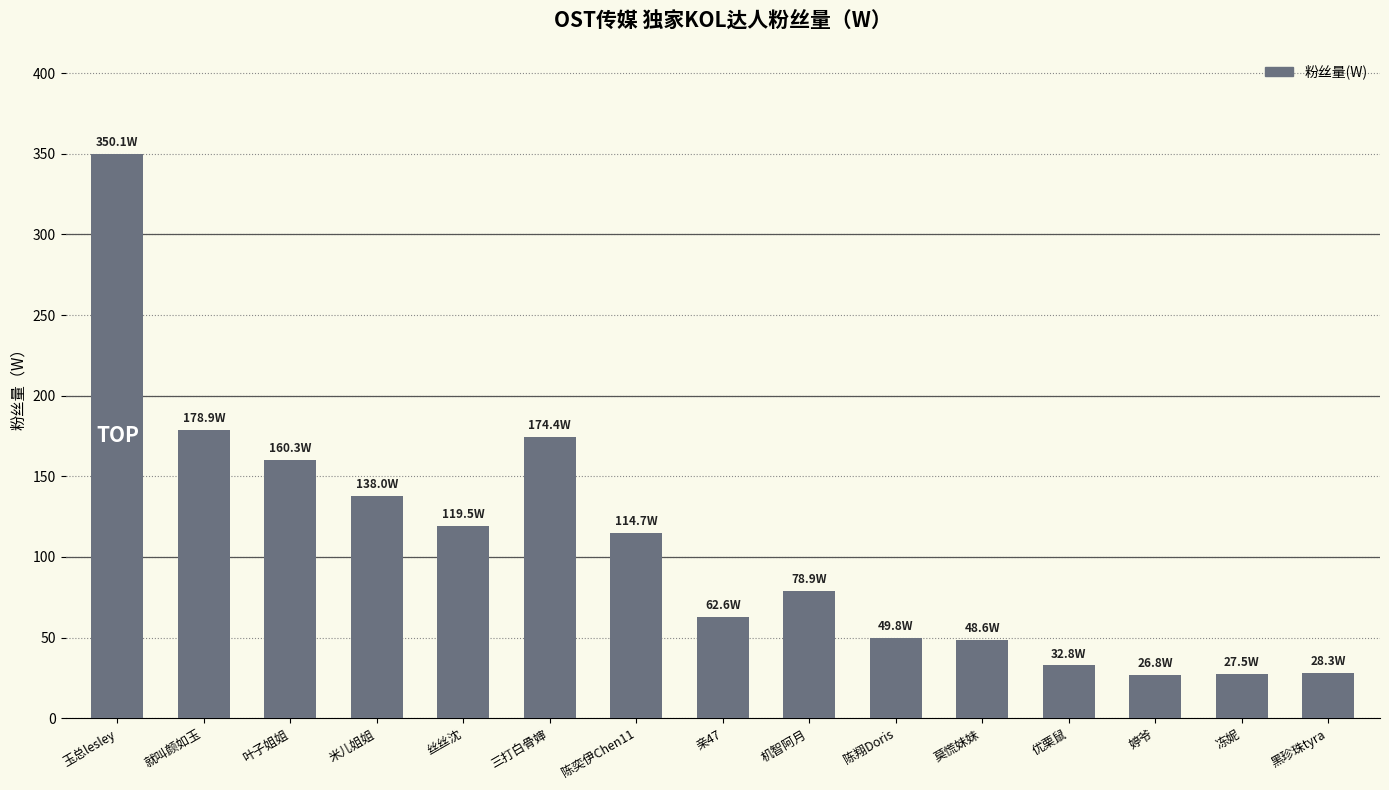

What is the smallest value displayed?

26.8